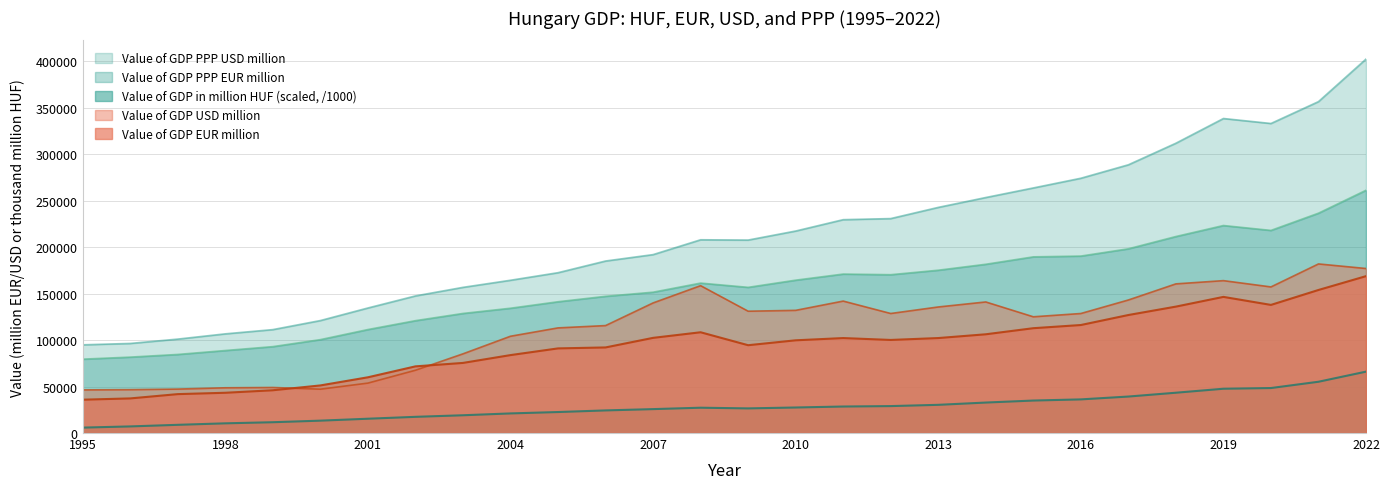

What is the approximate value of Value of GDP PPP USD million at 2003?

156795.6